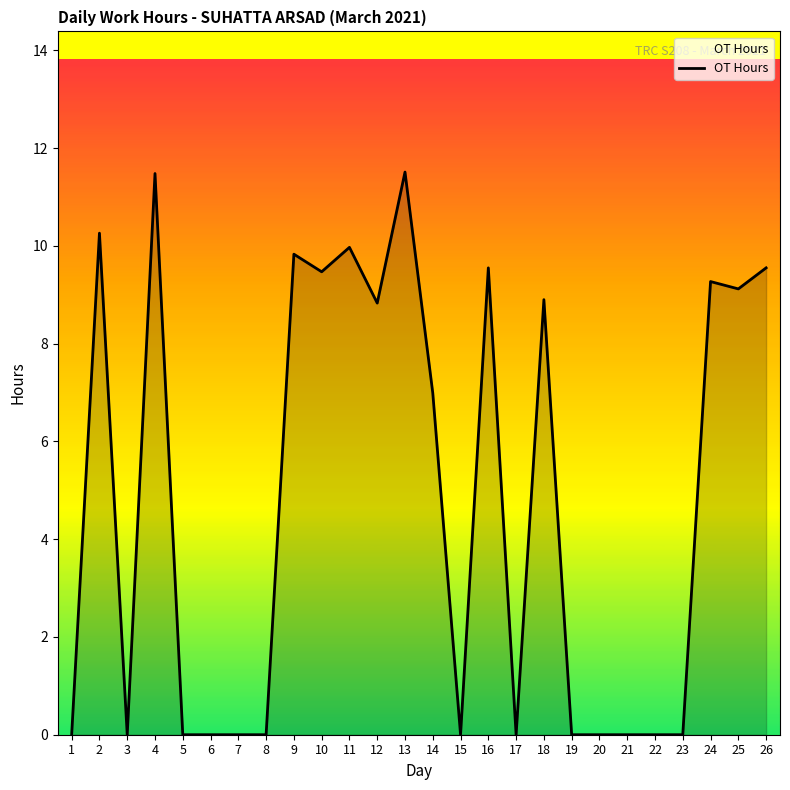

At which category does the data reach its first local peak?

2